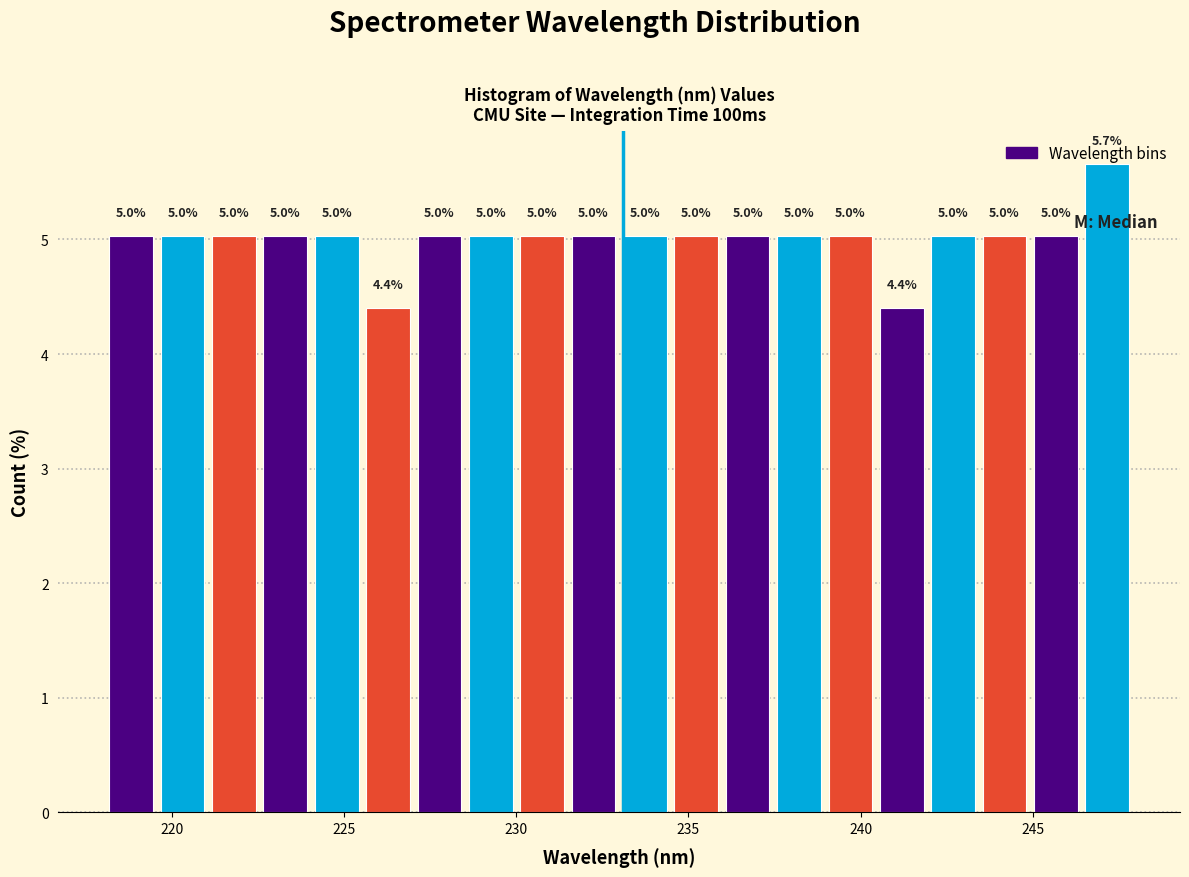

Read against the x-axis, roughly where is the centre of the tallest bar?

247.0